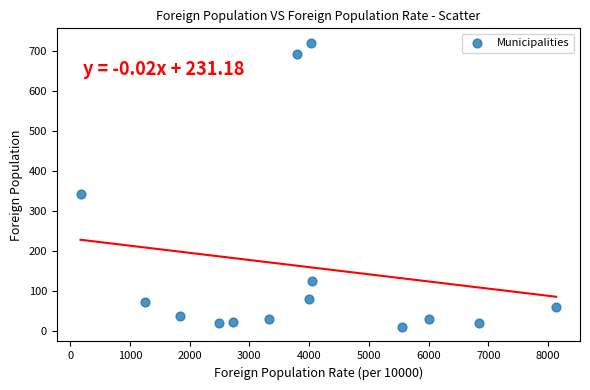

What Y value in the scatter plot is closest to 365?

343